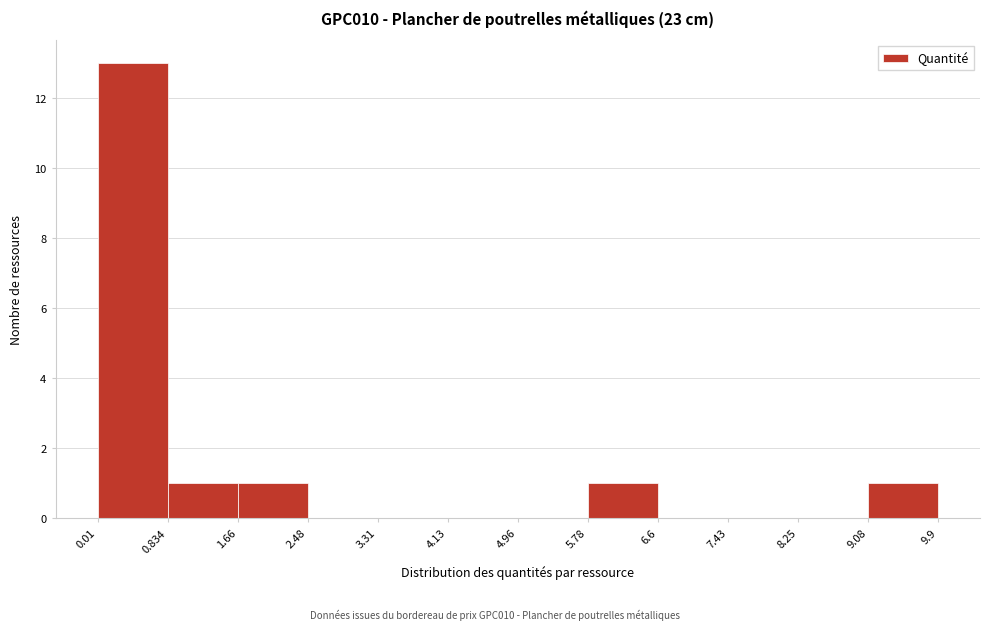

Which range on the x-axis has the tallest bar?

0.01 to 0.834